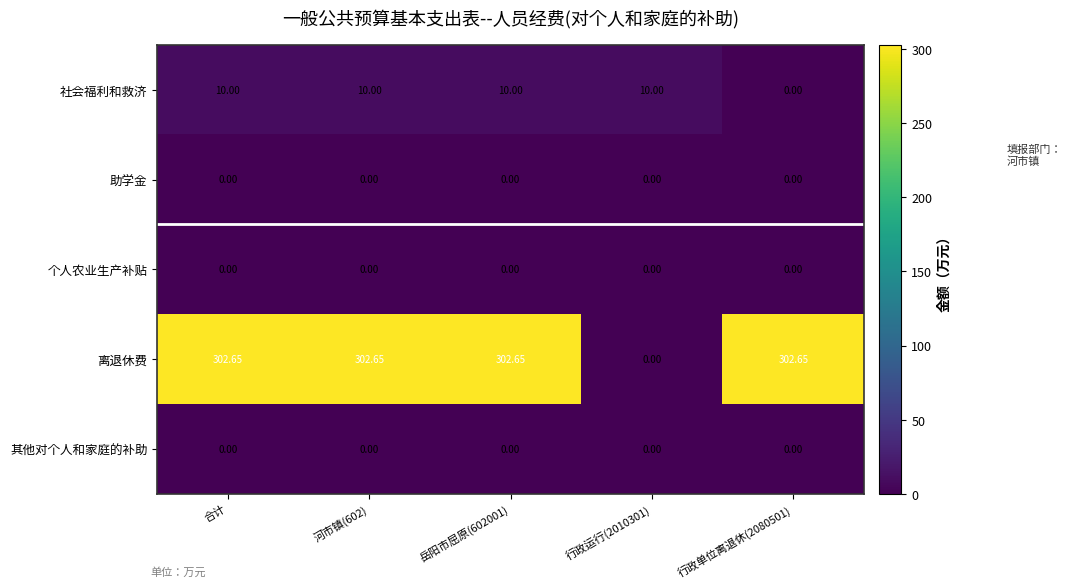

Which series has the largest range (max minus min)?

离退休费